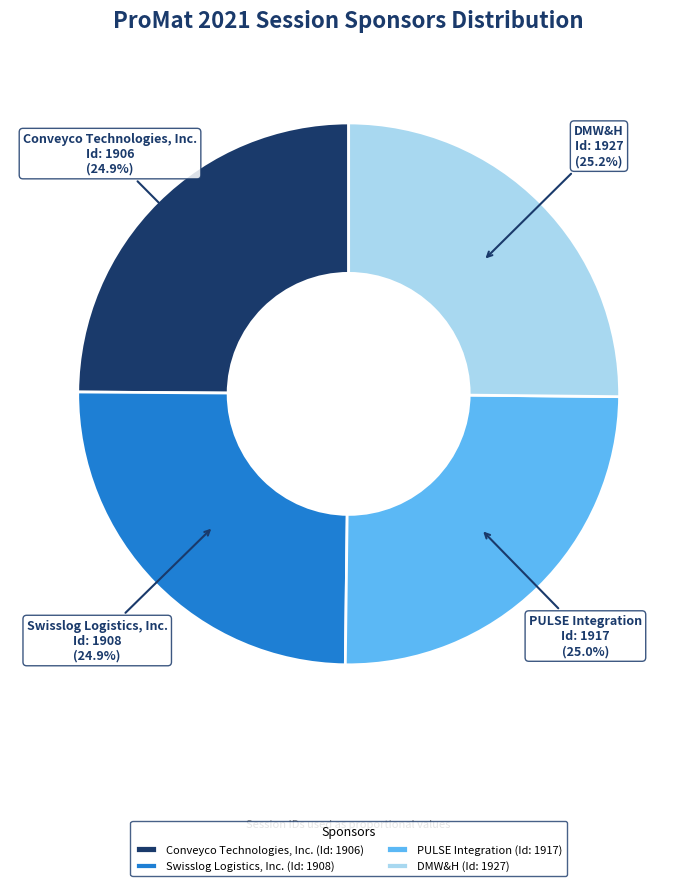

Approximately how many times larger is the value at PULSE Integration (Id: 1917) compared to DMW&H (Id: 1927)?

1.0